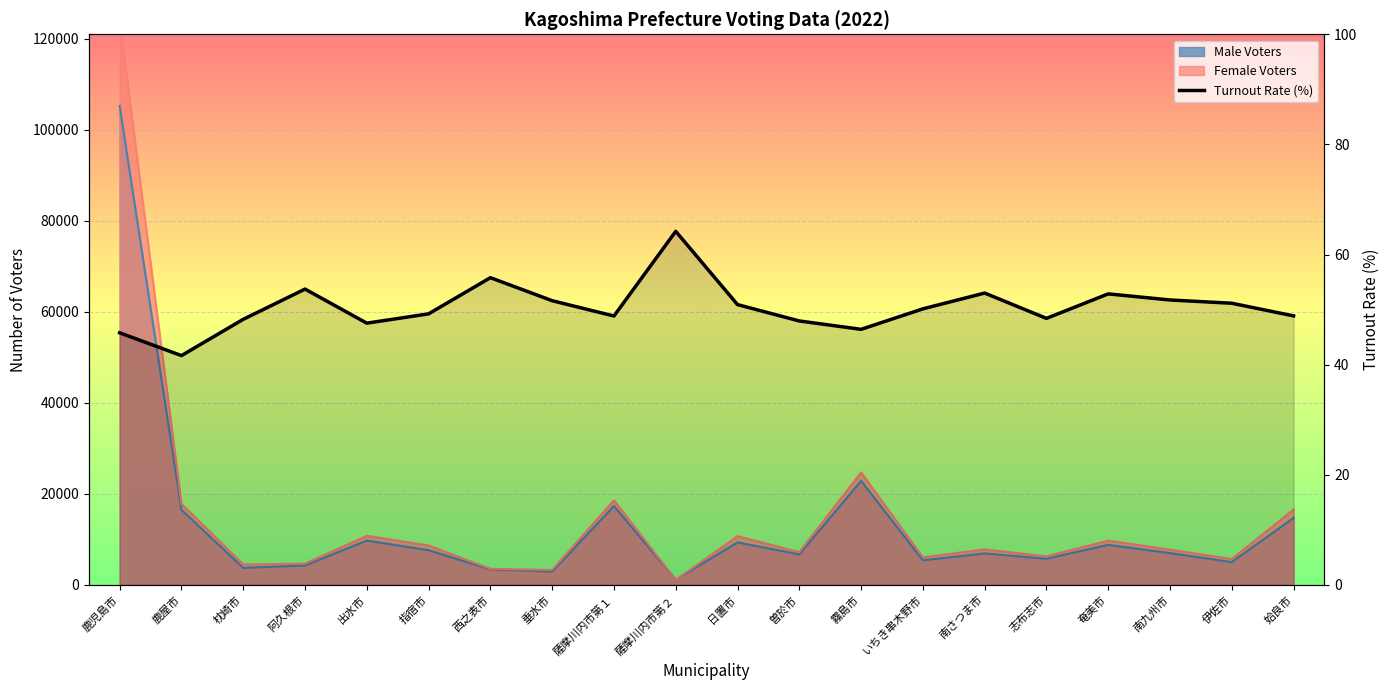

What is the change in value from 出水市 to 志布志市?

+0.9